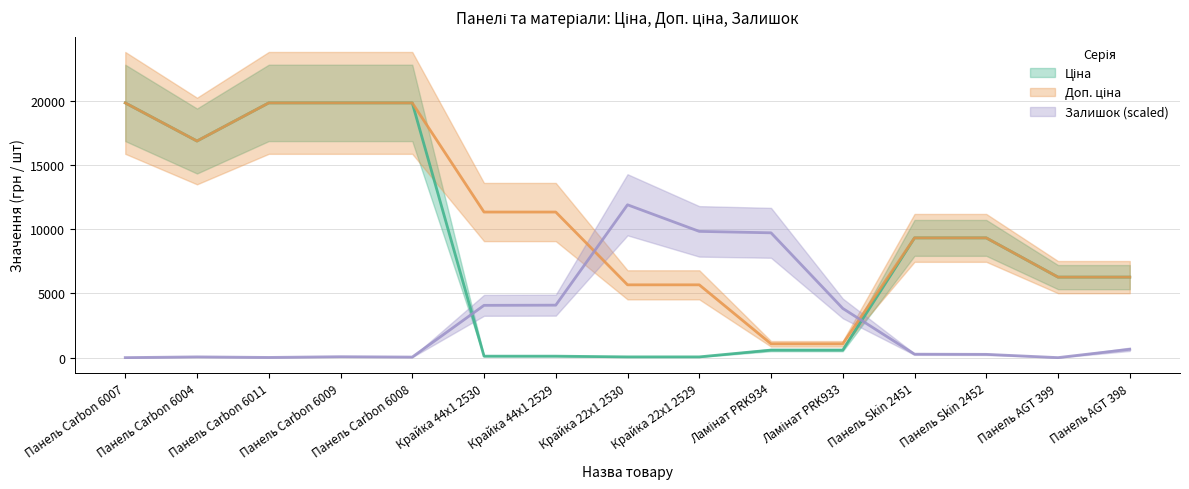

What is the label of the 5th point from the right?

Ламінат PRK933